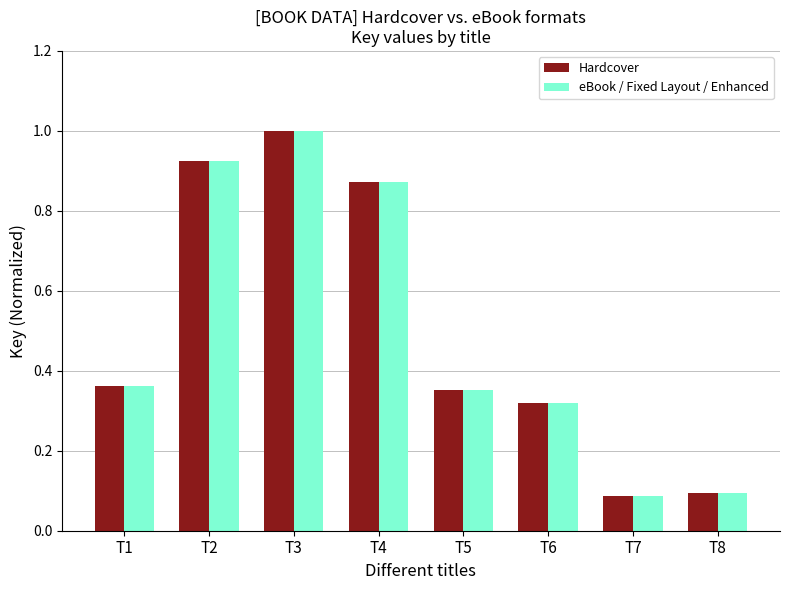

What is the difference between the eBook / Fixed Layout / Enhanced values at T5 and T4?

0.5